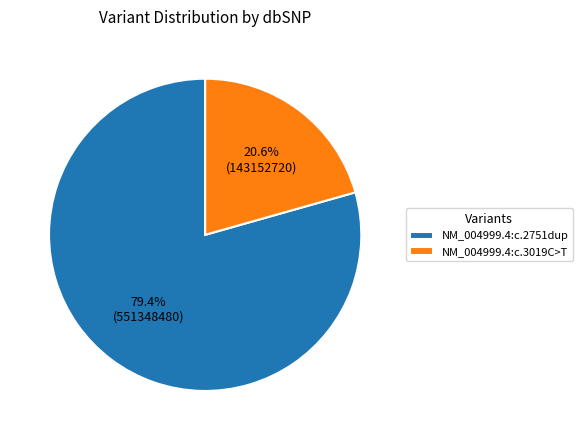

Which slice represents more than half of the pie?

NM_004999.4:c.2751dup